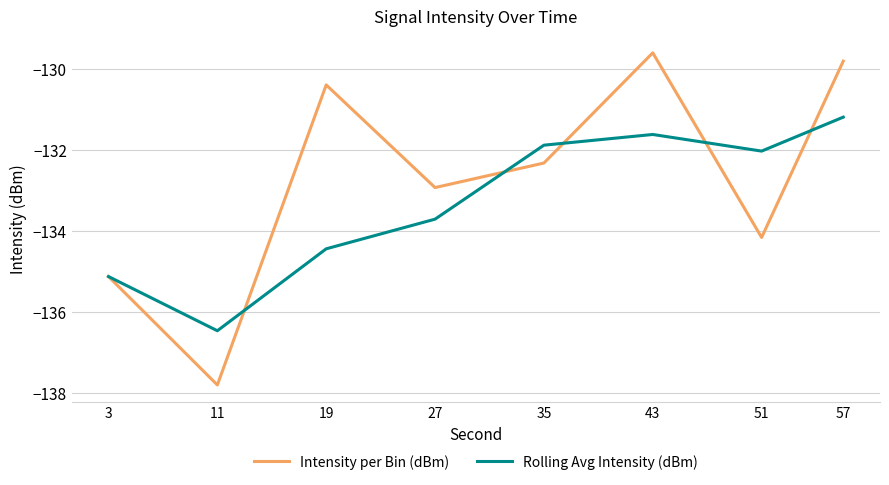

Which series has the widest spread of values?

Intensity per Bin (dBm)